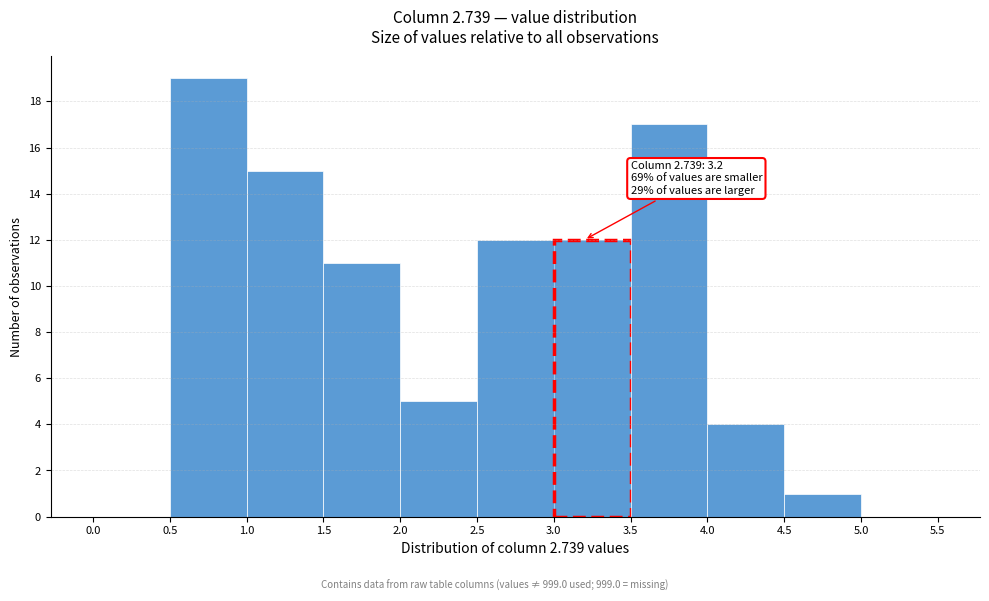

Over which range of the x-axis is the bar tallest?

0.5 to 1.0